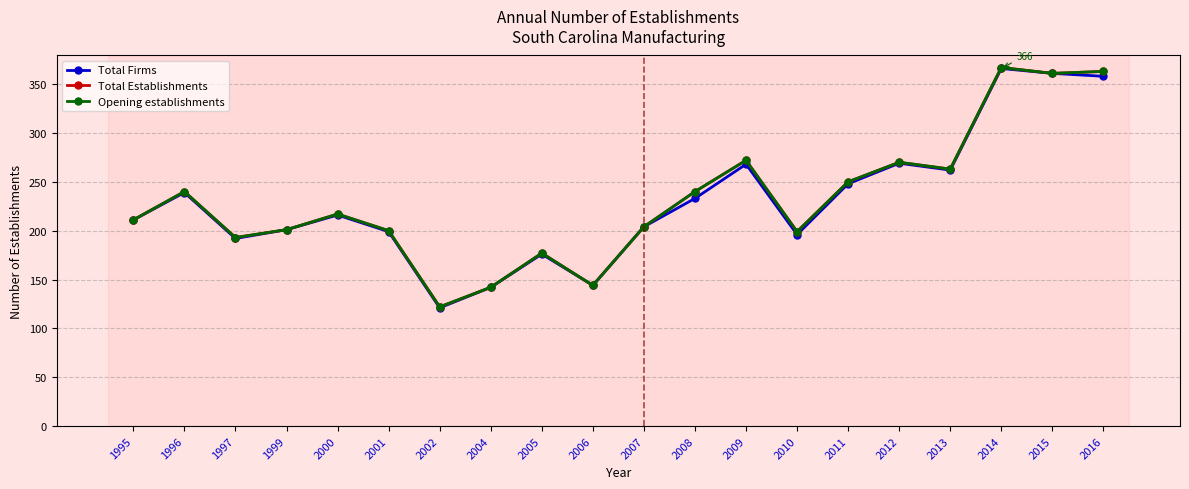

List the series in order of their peak value, lowest first.

Total Firms, Total Establishments, Opening establishments